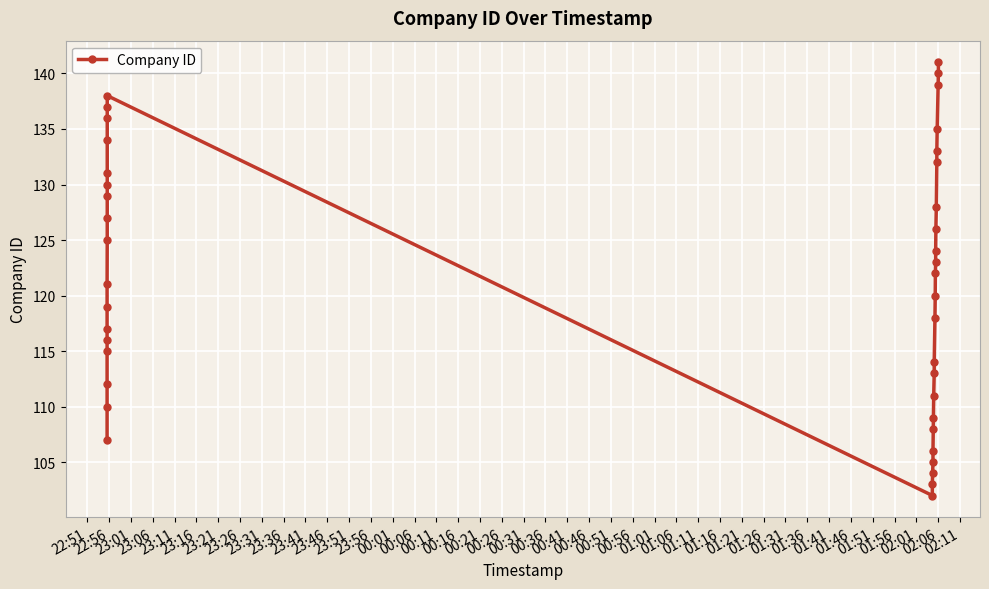

True or false: the data shows 220 at 01:31.

False